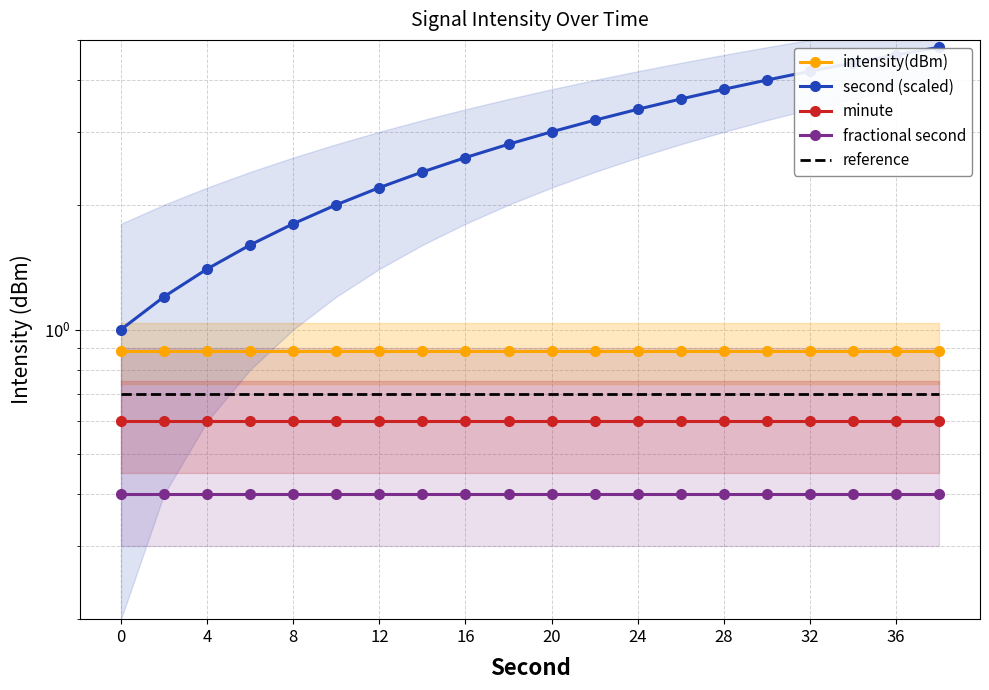

Is the value of reference at 36 greater than the value of fractional second at 32?

Yes